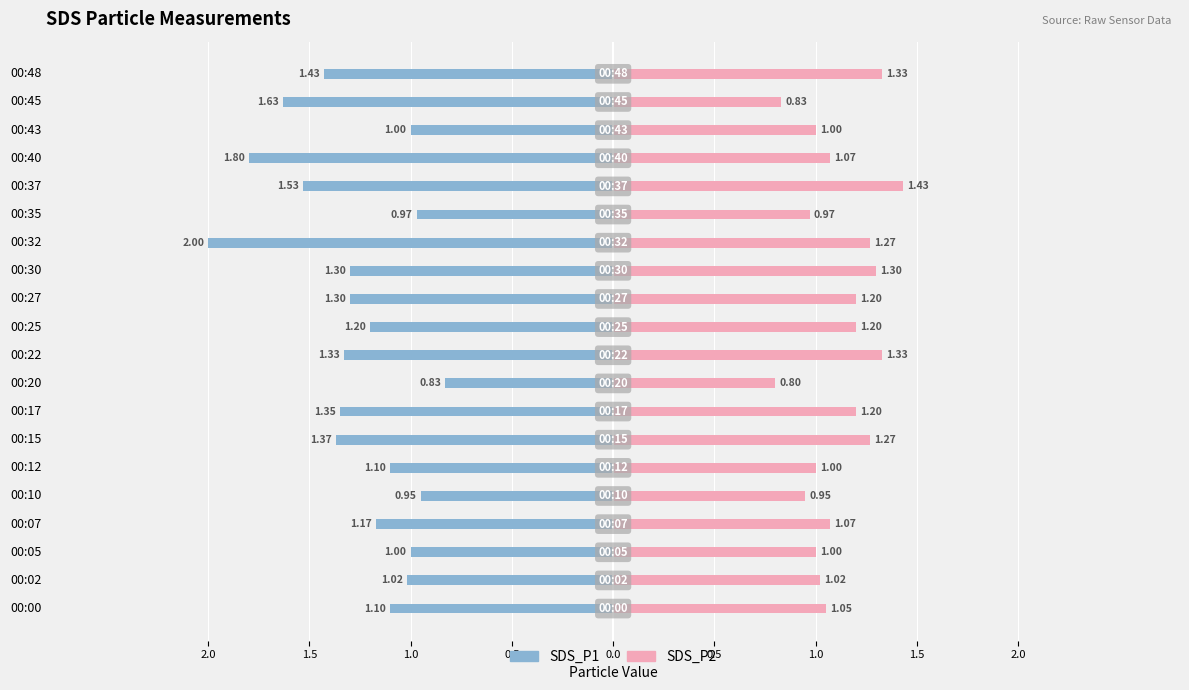

How many data points in SDS_P2 are above 1?

13